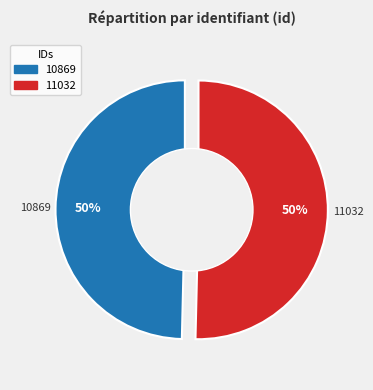

What percentage is the 10869 slice, to the nearest percent?

50%